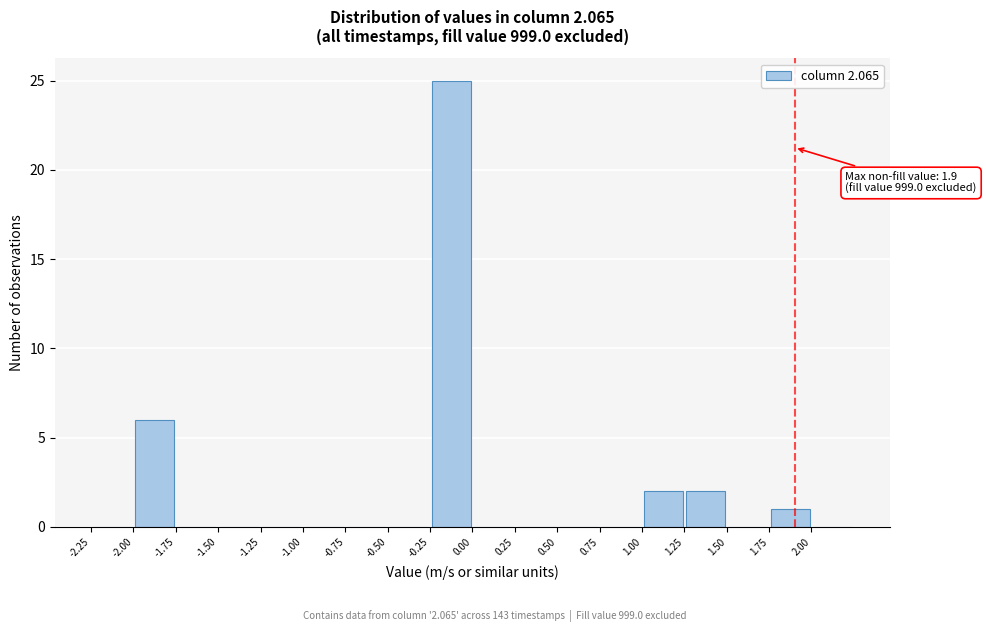

Which range on the x-axis has the tallest bar?

-0.25 to 0.00